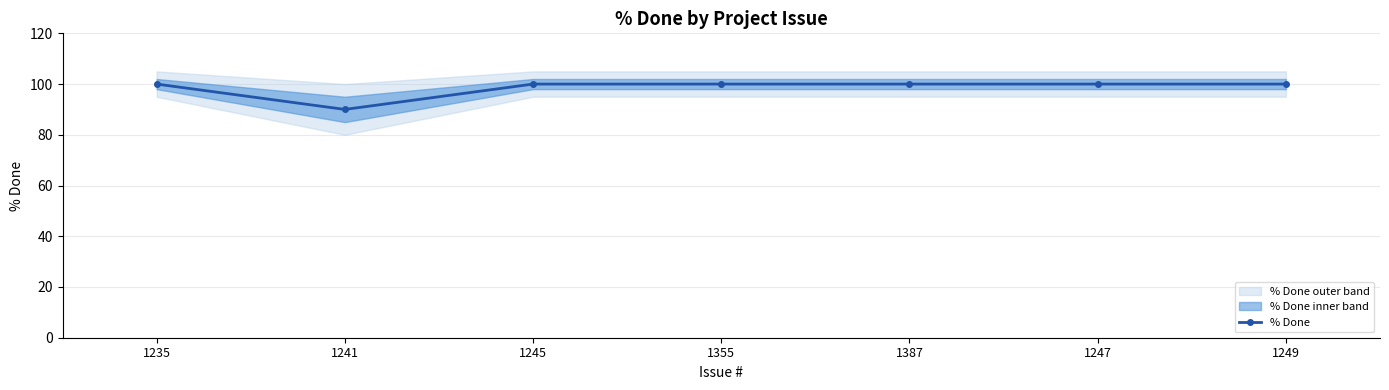

Is it true that the value at 1235 is 100?

True